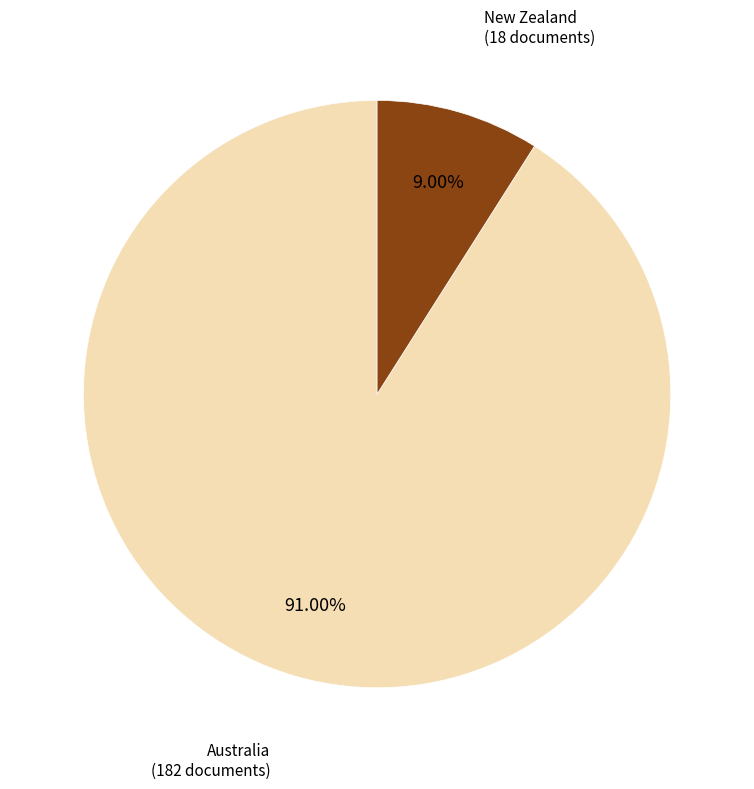

How many segments does this pie chart have?

2